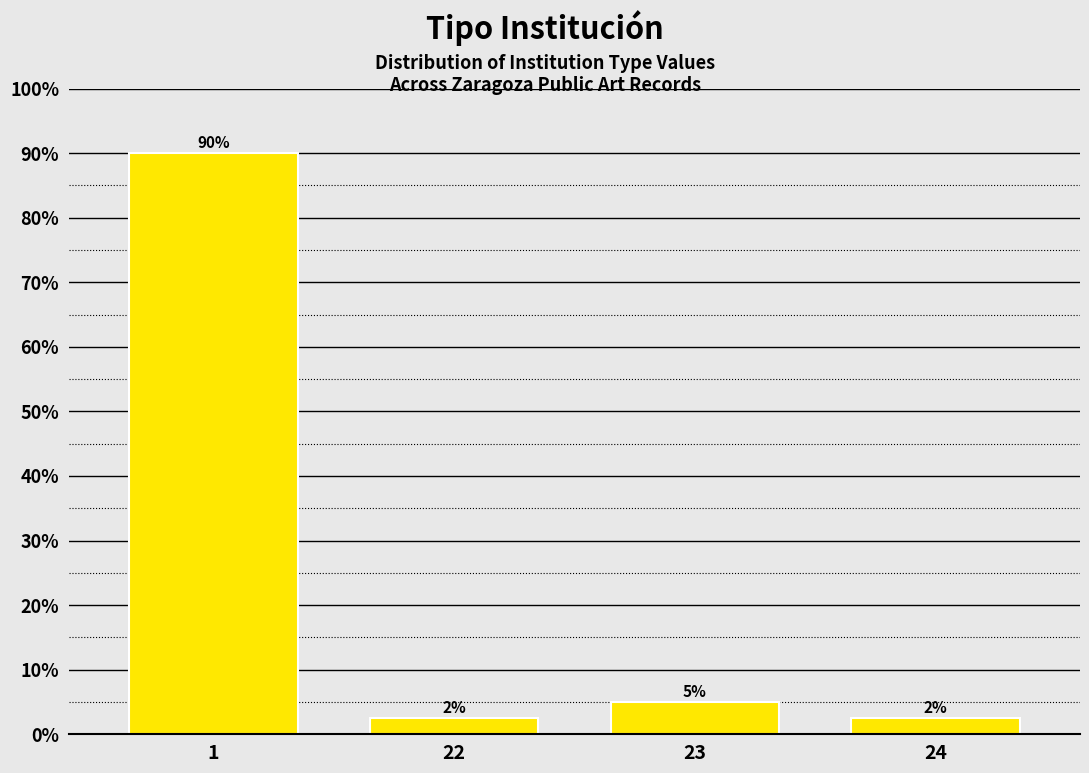

What is the difference between the values at 23 and 1?

85.0